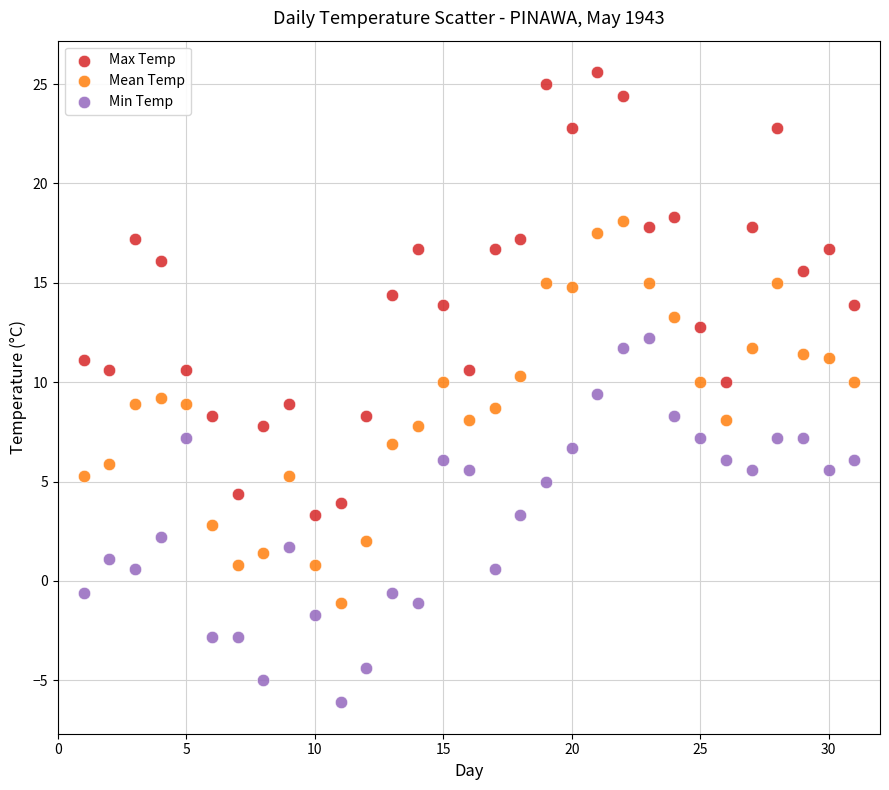

Which series reaches the maximum Y coordinate?

Max Temp